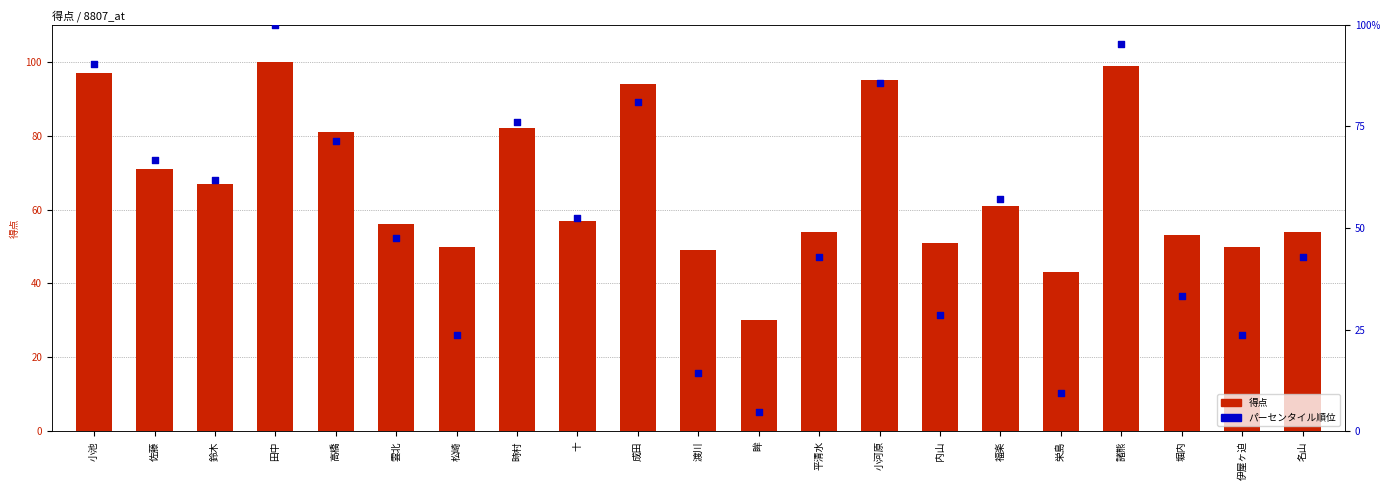

What is the total value across all series at 内山?

79.6